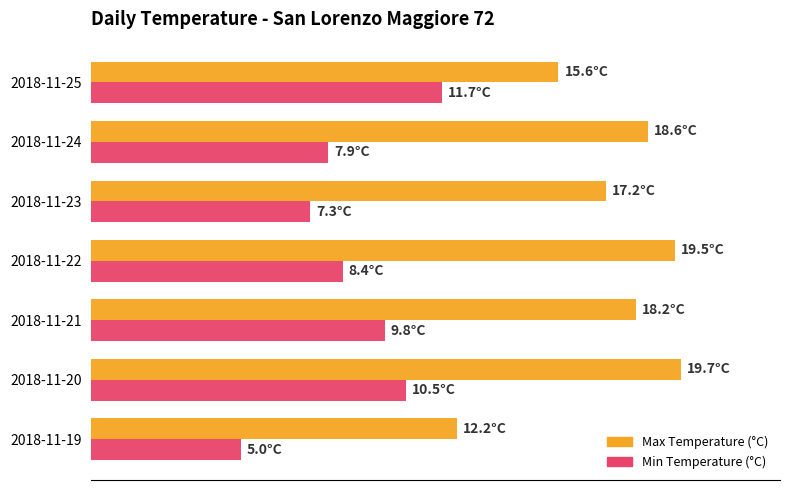

At which category is the sum across all series the highest?

2018-11-20